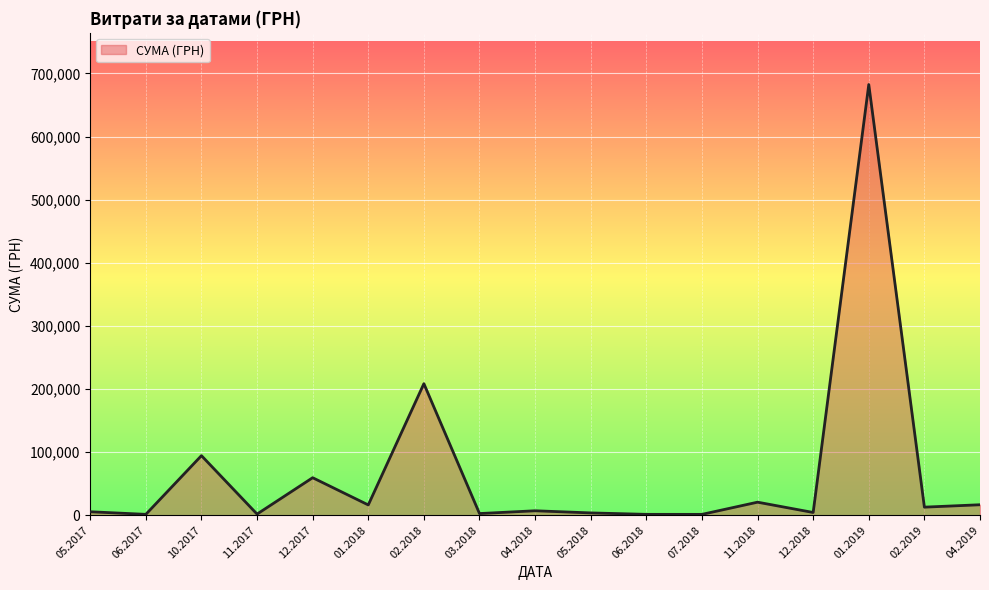

What is the difference between the maximum and minimum values?

681202.6